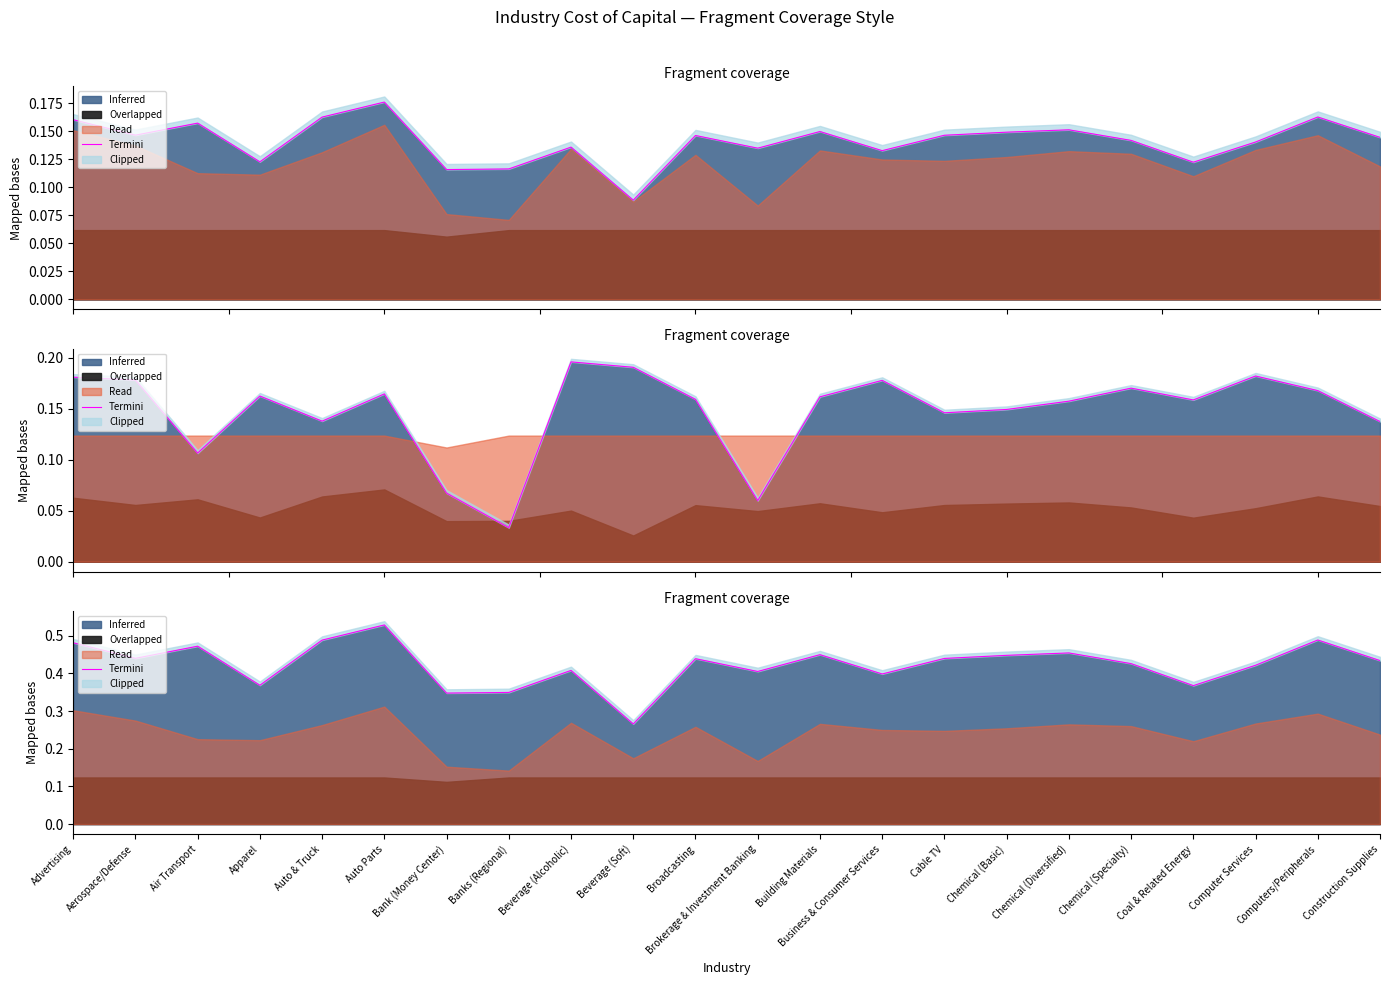

What is the value of the 7th point from the left?

0.3